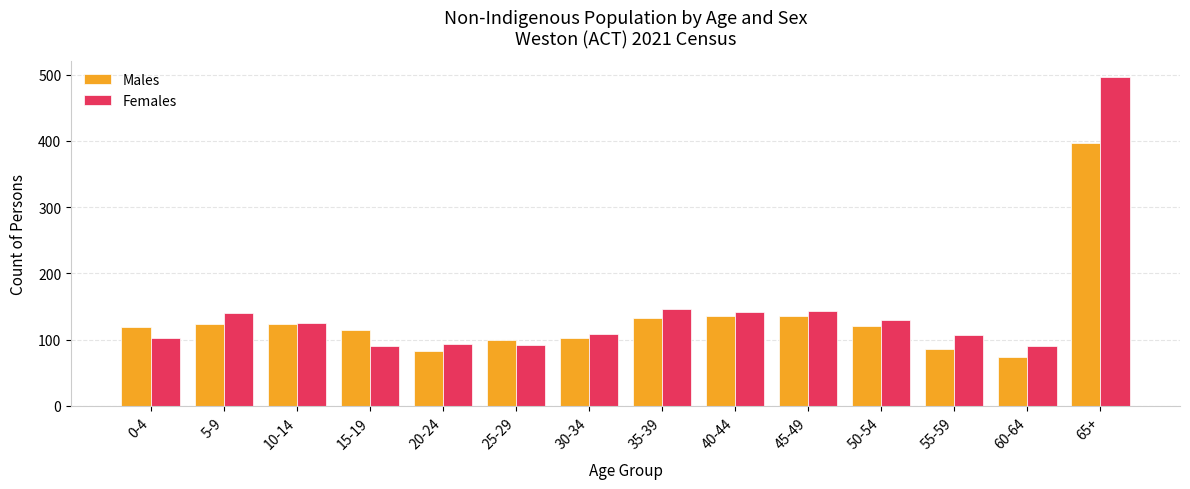

Are the bars horizontal?

No